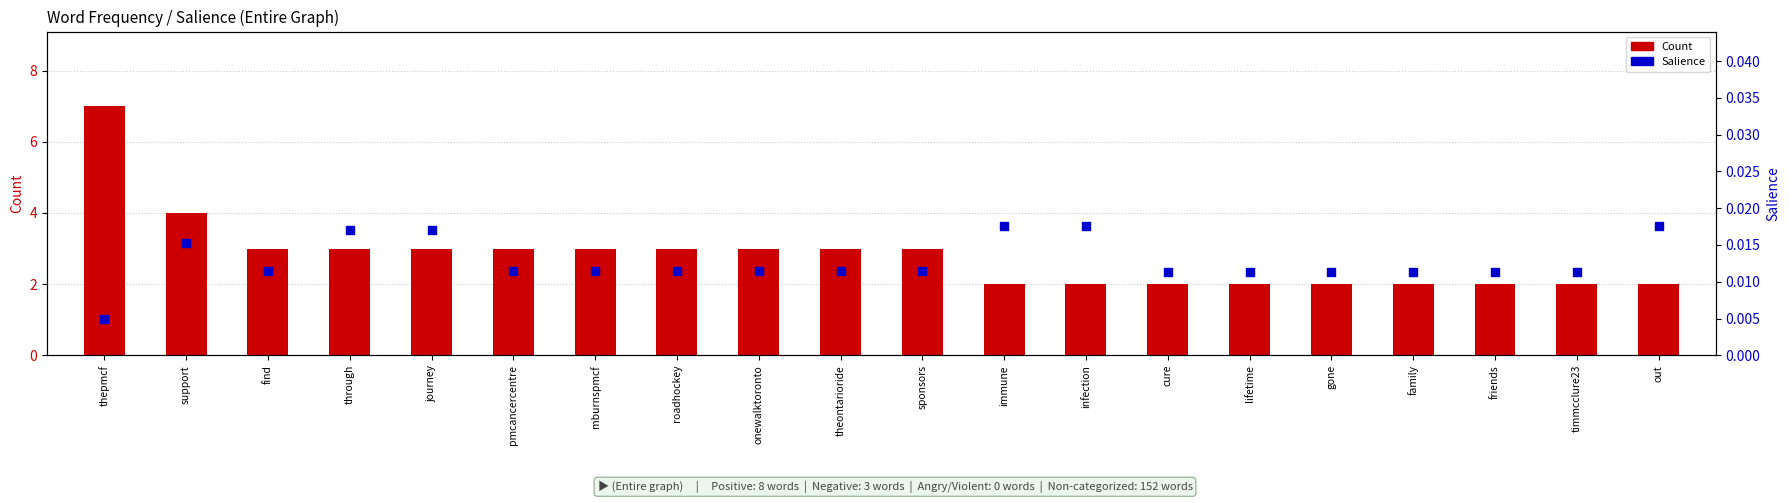

Which series has the largest total across all categories?

Count